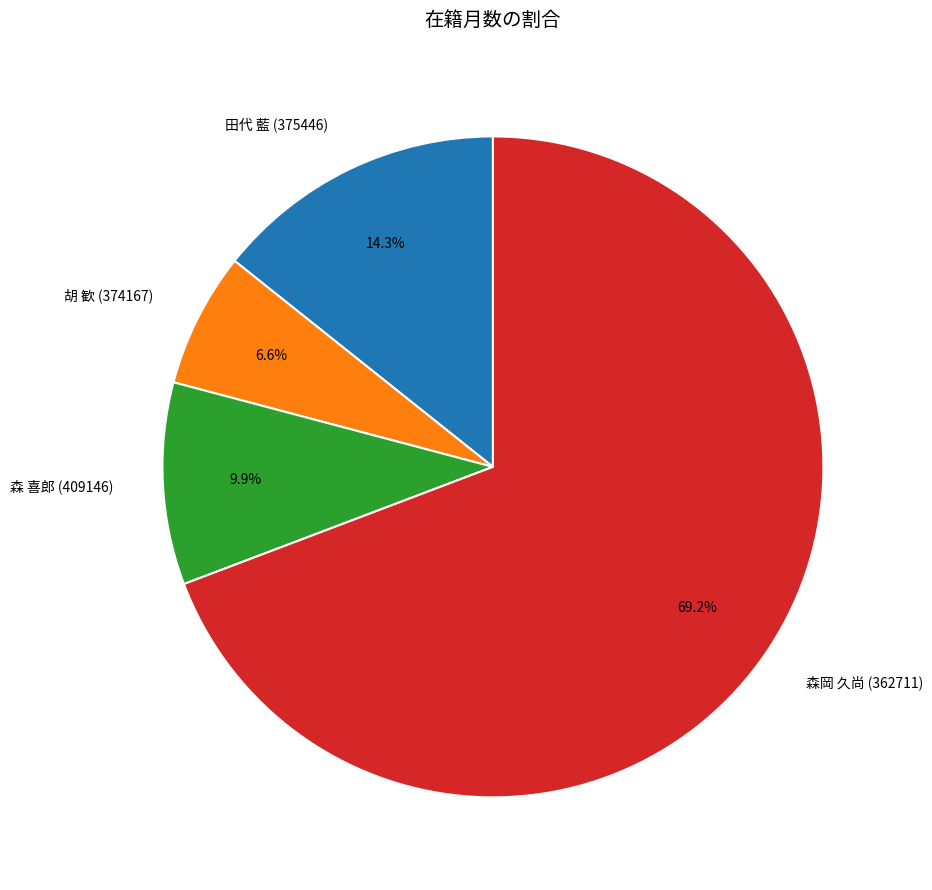

Is 森 喜郎 (409146) the majority of the pie?

No